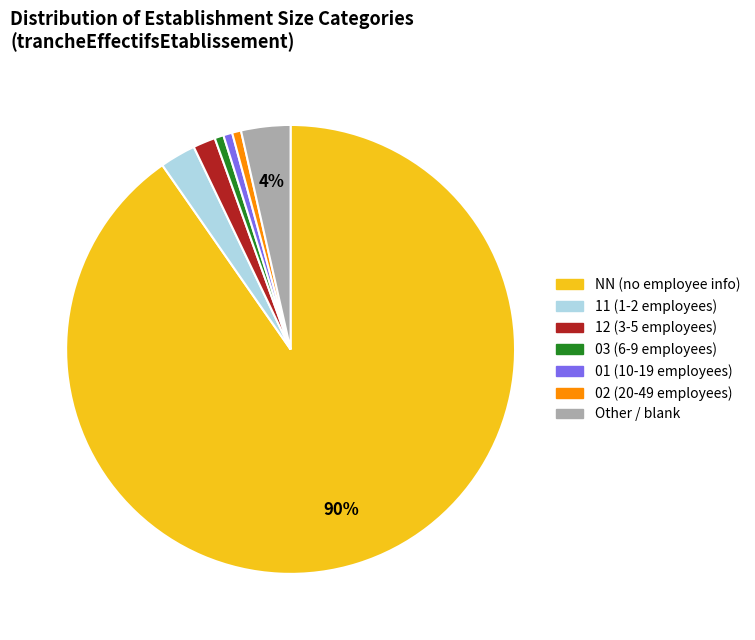

Which has a higher value, NN or Other?

NN